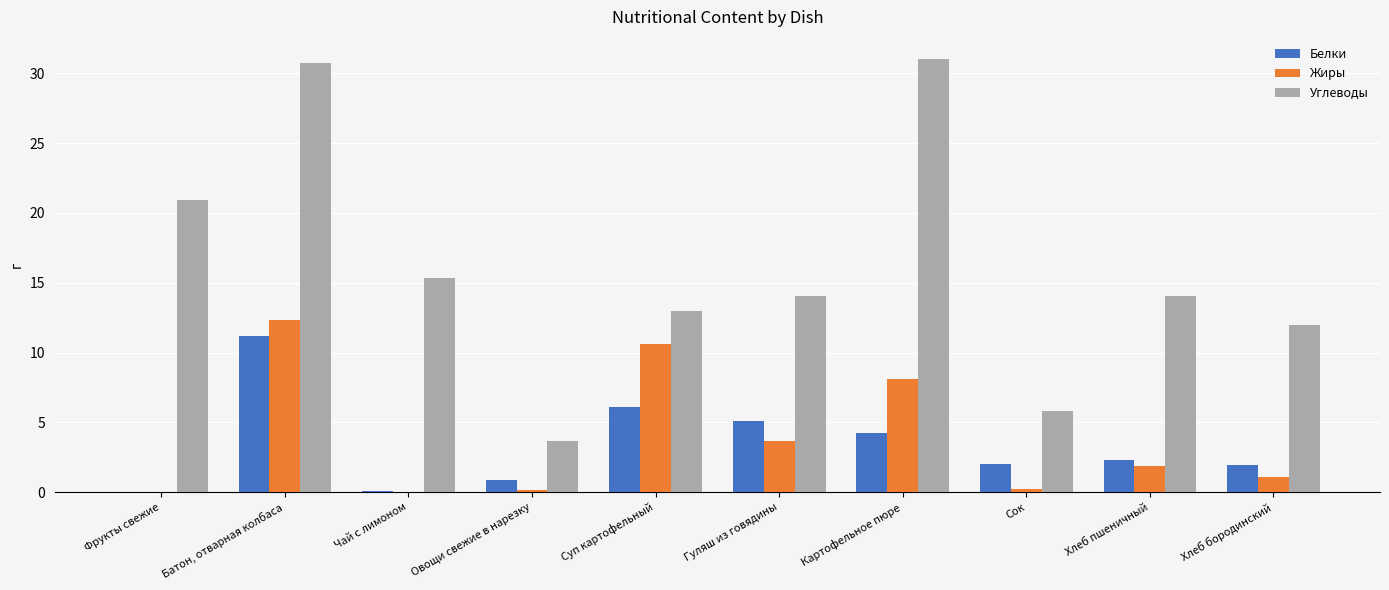

Which category has the highest value in the Жиры series?

Батон, отварная колбаса